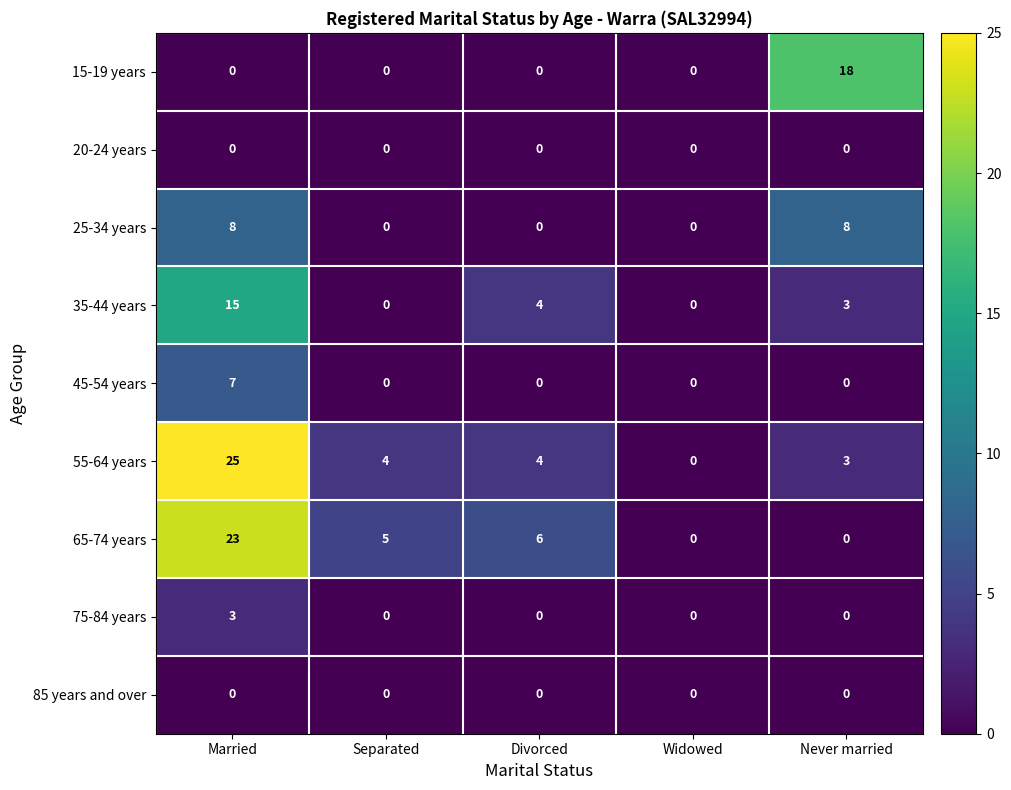

Is it true that 75-84 years equals -1 at Divorced?

False